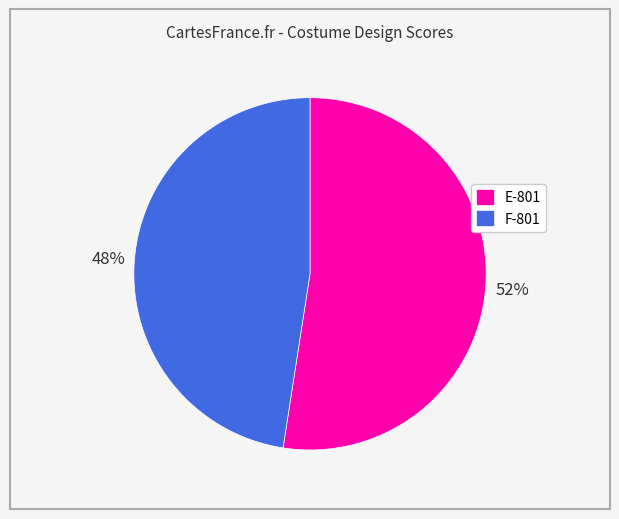

To the nearest percent, what is the average slice percentage?

50%